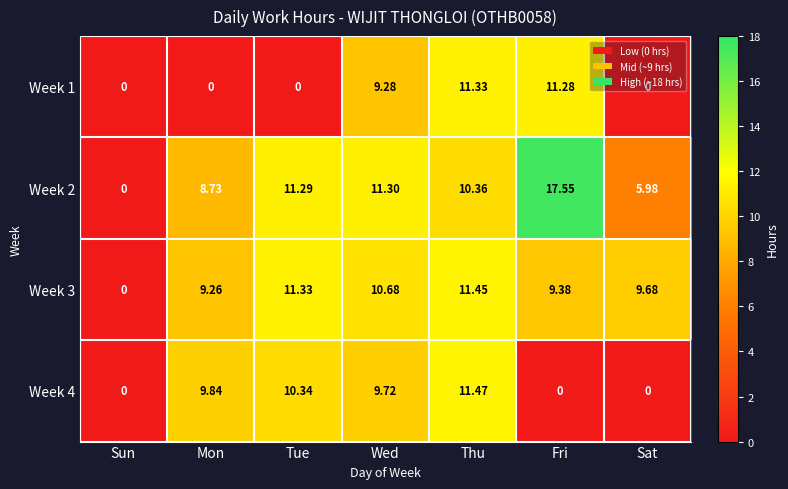

Where is Week 1 nearest to the value 5?

Wed